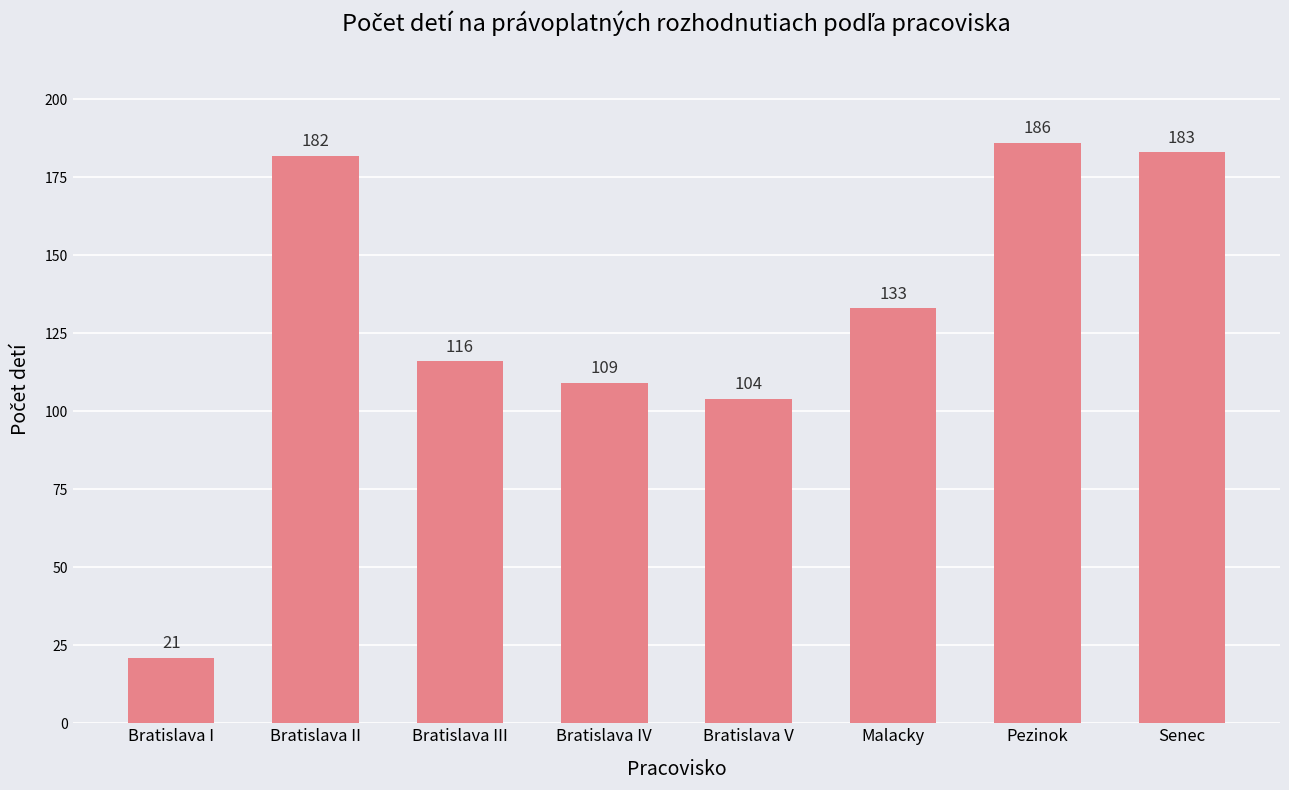

The value at Malacky is 133. True or false?

True